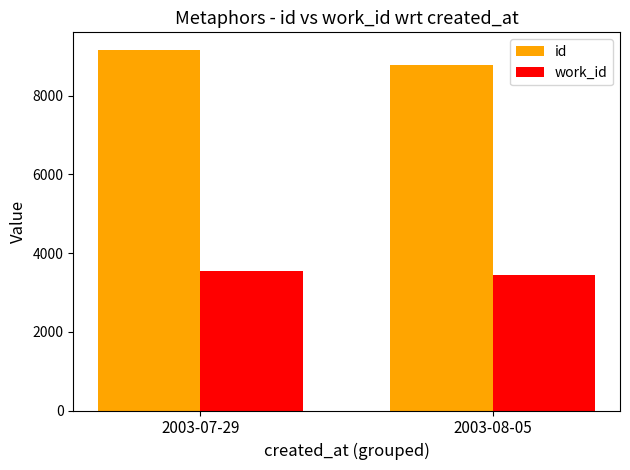

What is the average value of the work_id series?

3496.7